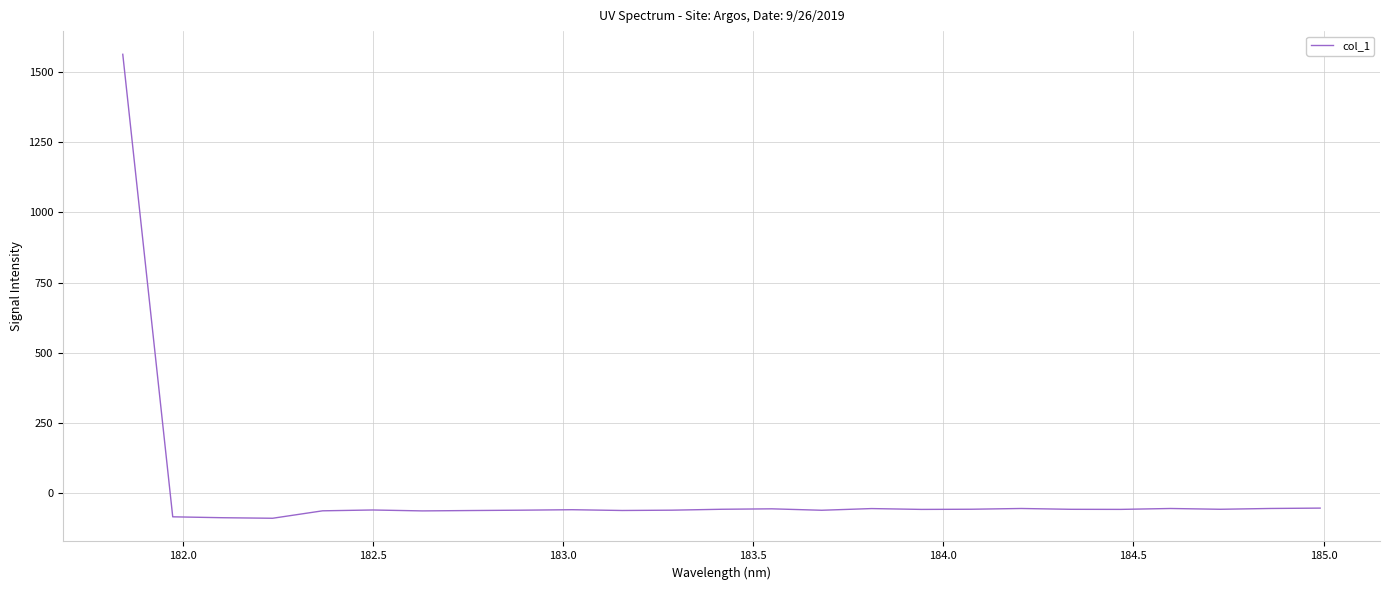

What is the difference between the maximum and minimum values?

1652.0